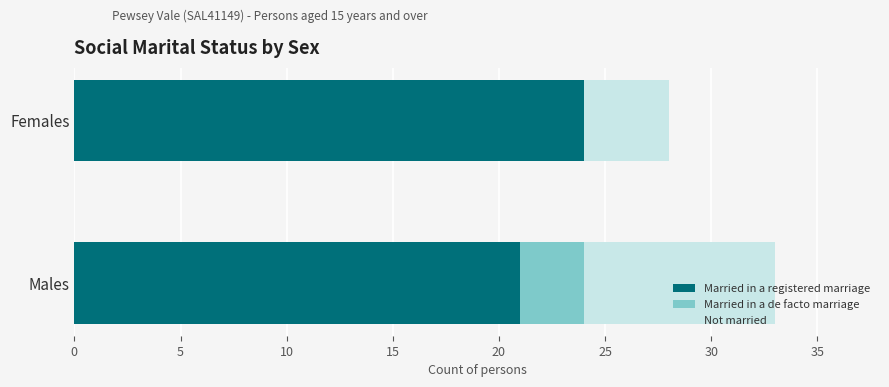

What is the sum of all Married in a registered marriage values?

45